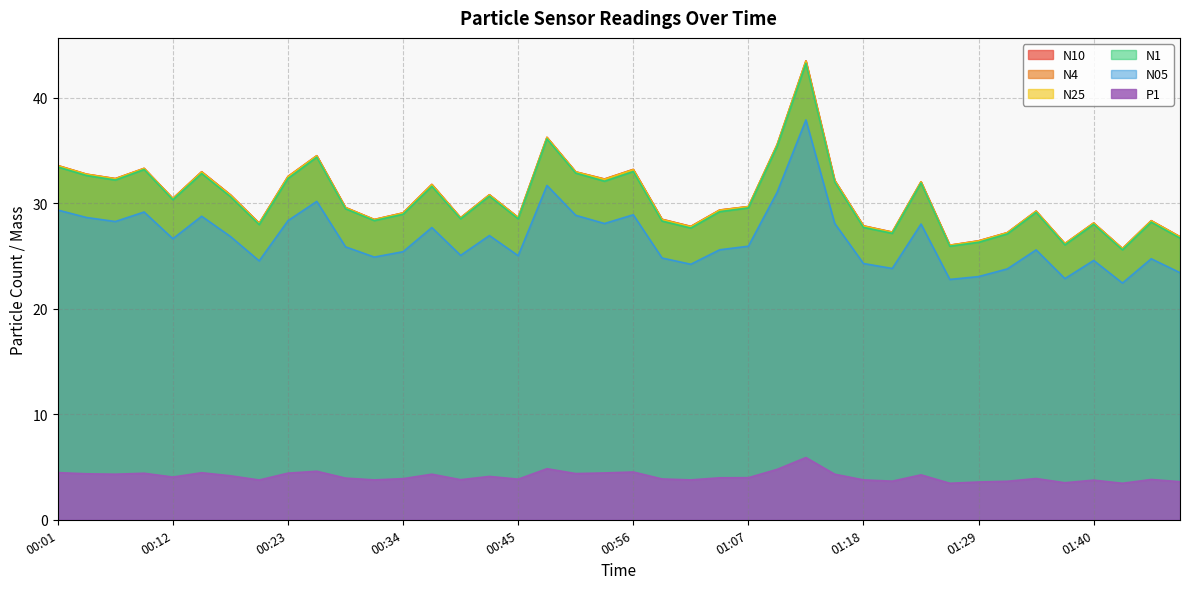

Is the value of N4 at 00:29 greater than the value of N05 at 00:18?

Yes